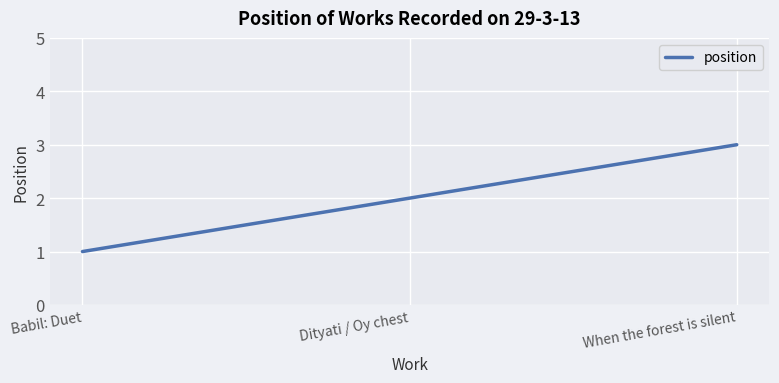

True or false: the data shows 2 at Dityati / Oy chest.

True